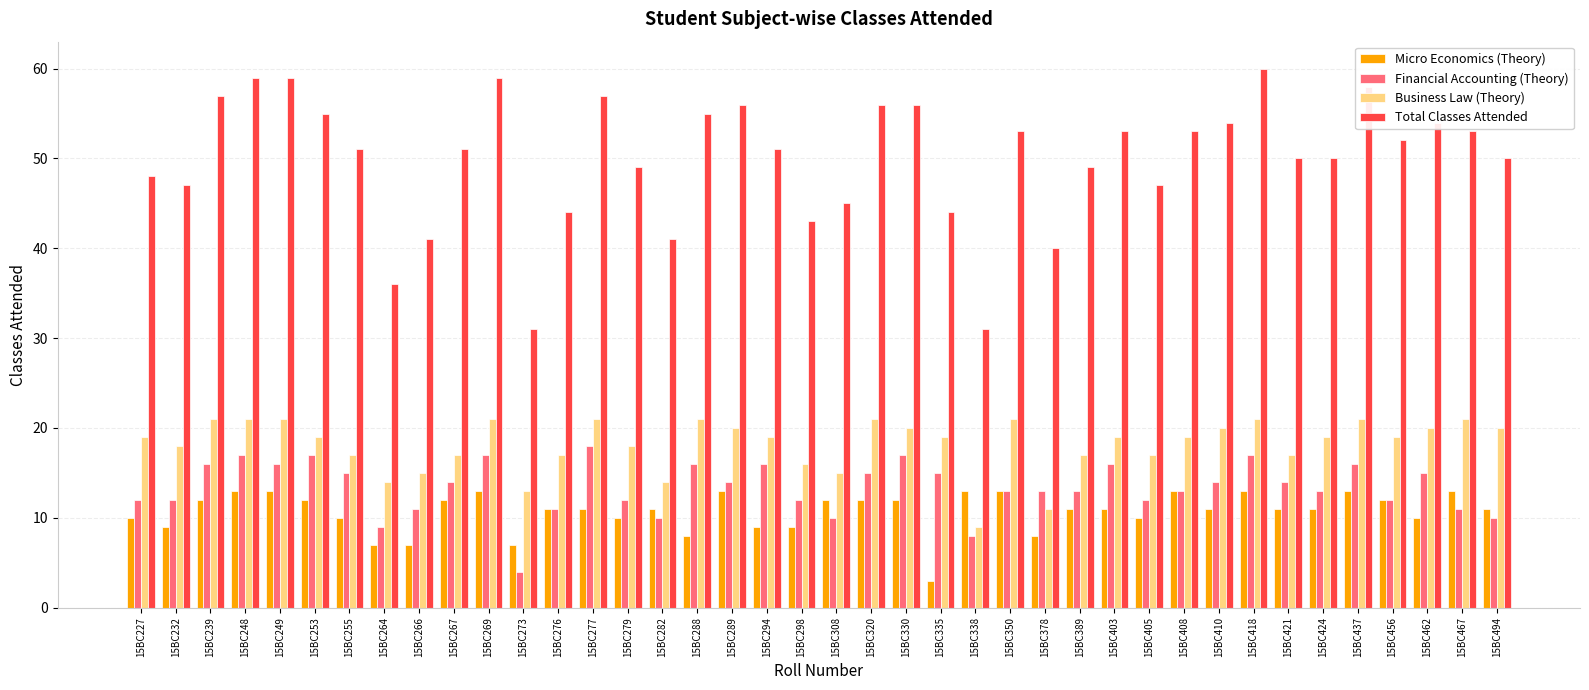

What is the sum of the Micro Economics (Theory) values at 15BC294 and 15BC255?

19